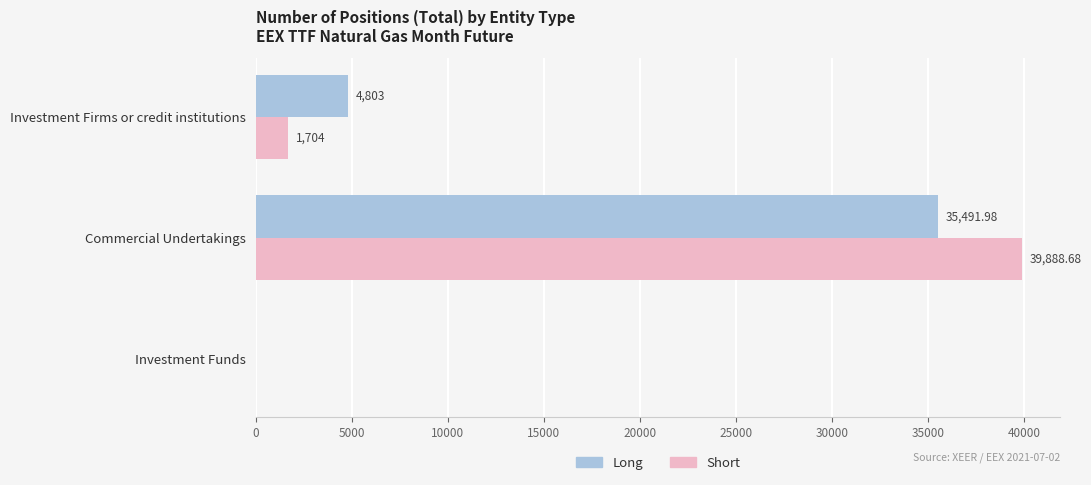

Between Investment Firms or credit institutions and Commercial Undertakings, which series saw the biggest shift?

Short